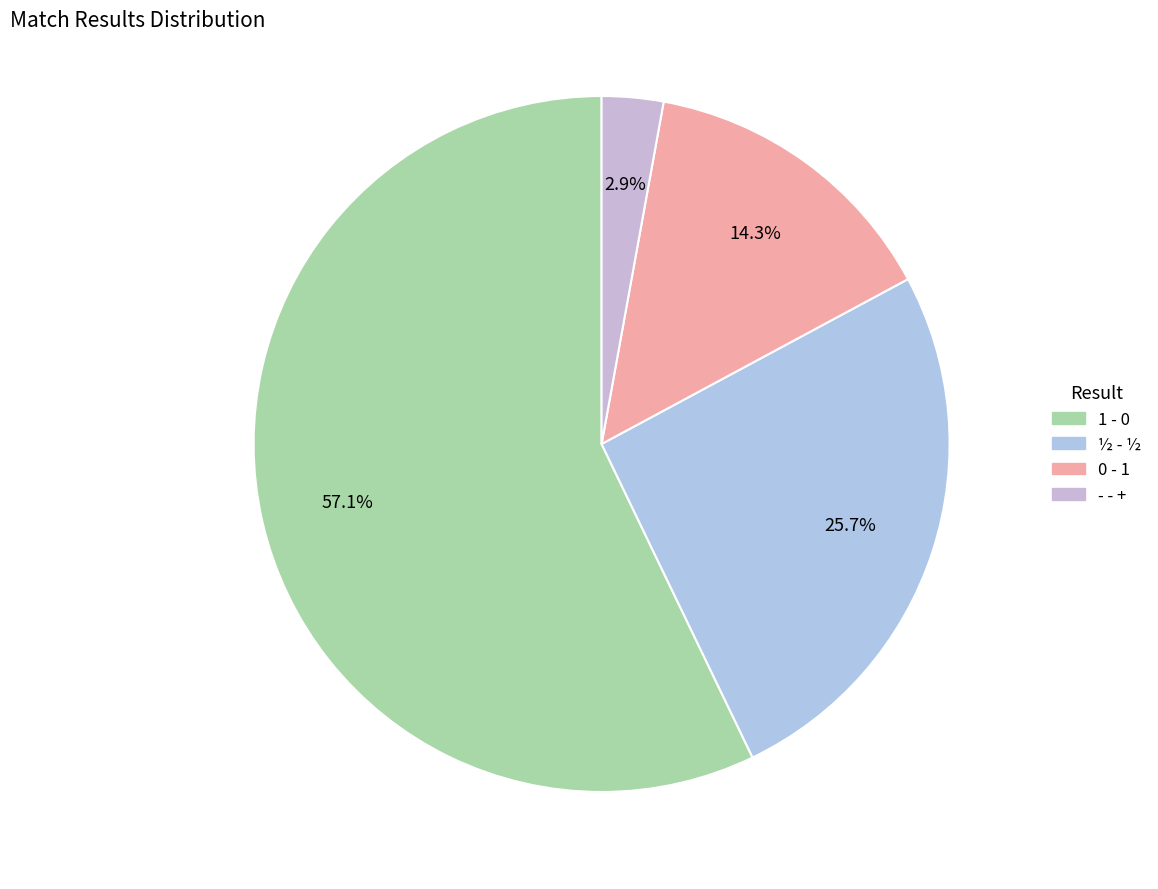

Is it true that ½ - ½ is 37% of the pie?

False